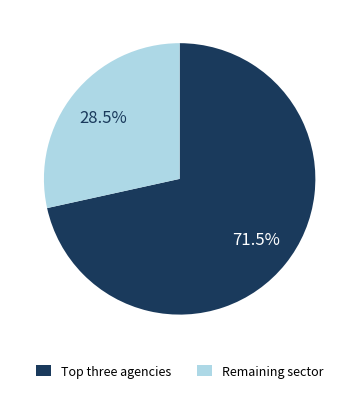

Is there a majority slice in this chart?

Yes